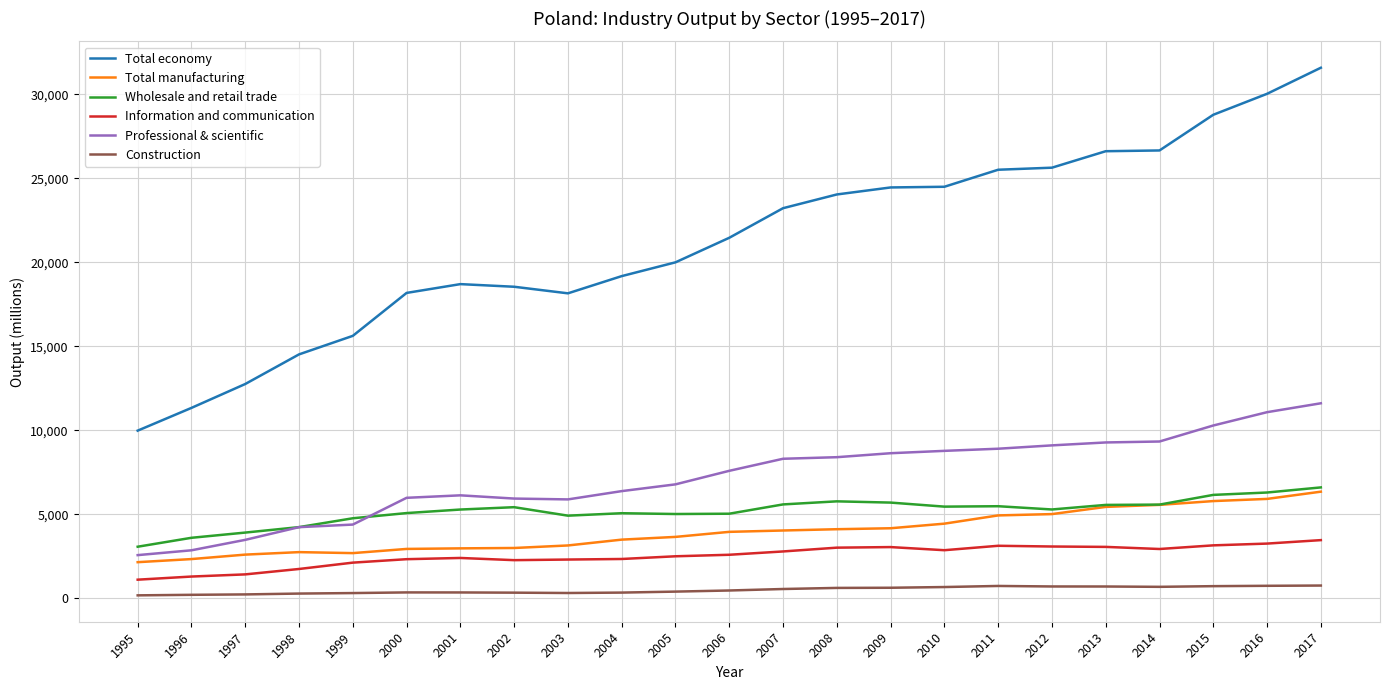

True or false: Construction and Total manufacturing cross at least once.

False